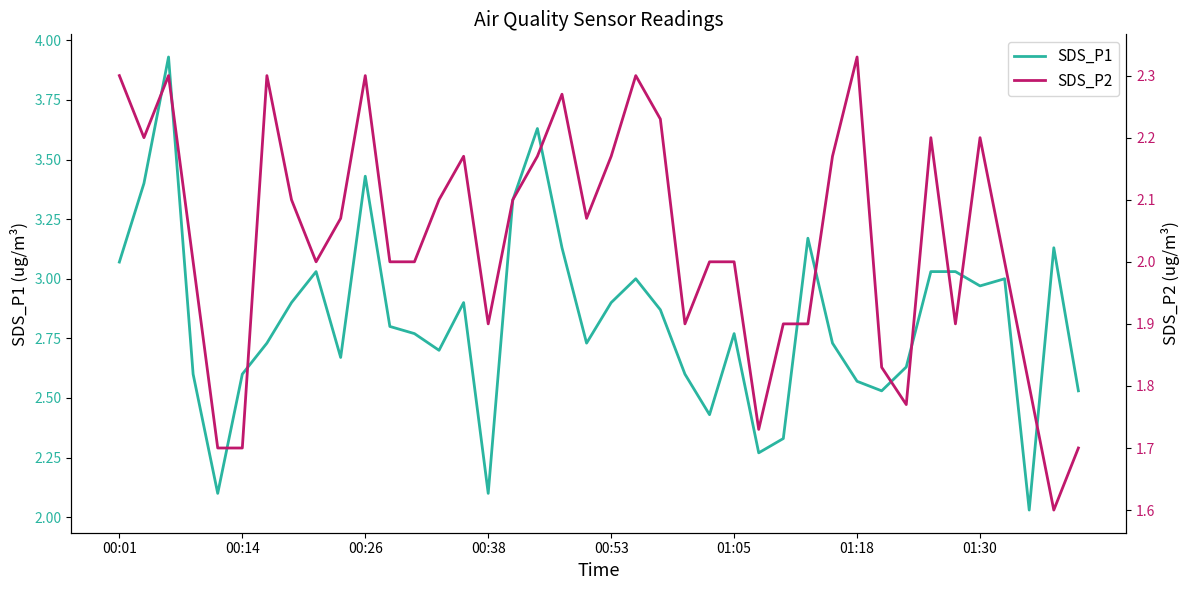

How many values in the SDS_P2 series are below 2?

13